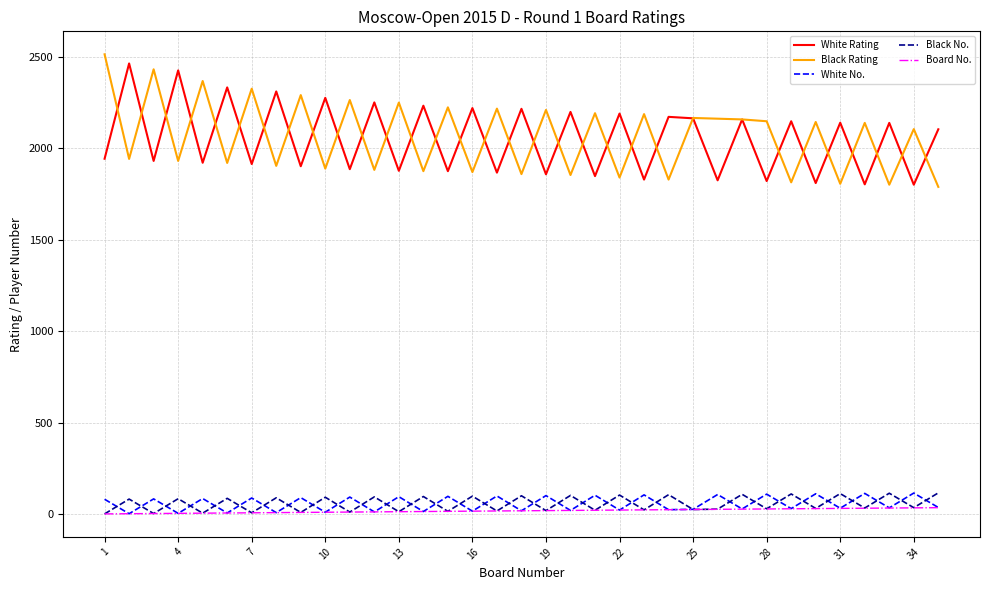

What is the maximum value for White No.?

115